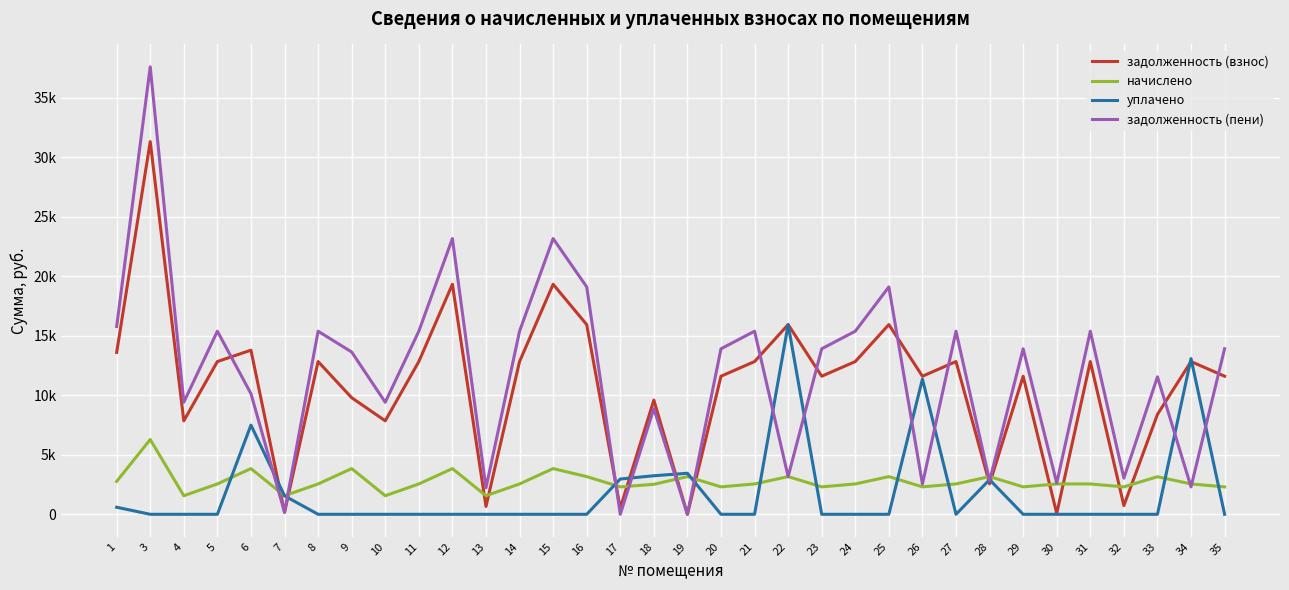

Does the chart display data point markers on the line(s)?

No